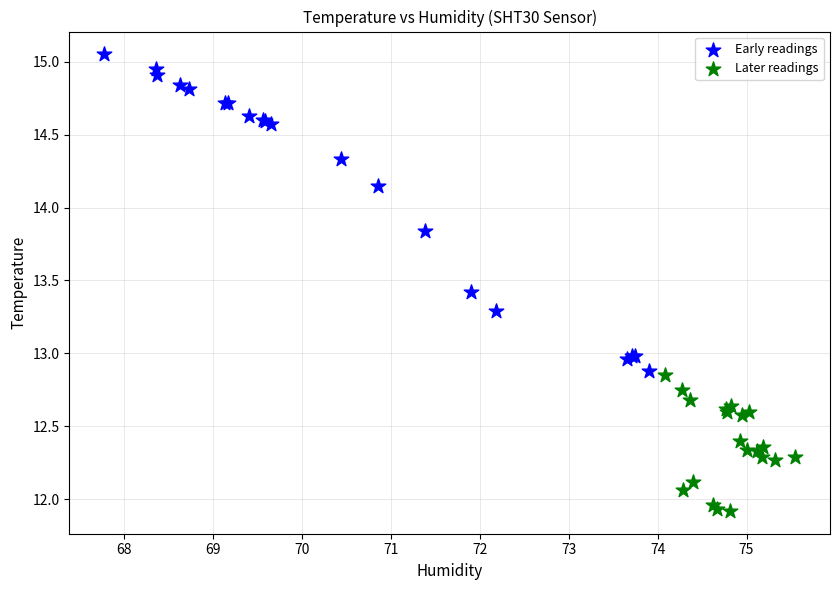

What are all the series names shown in the legend?

Early readings, Later readings